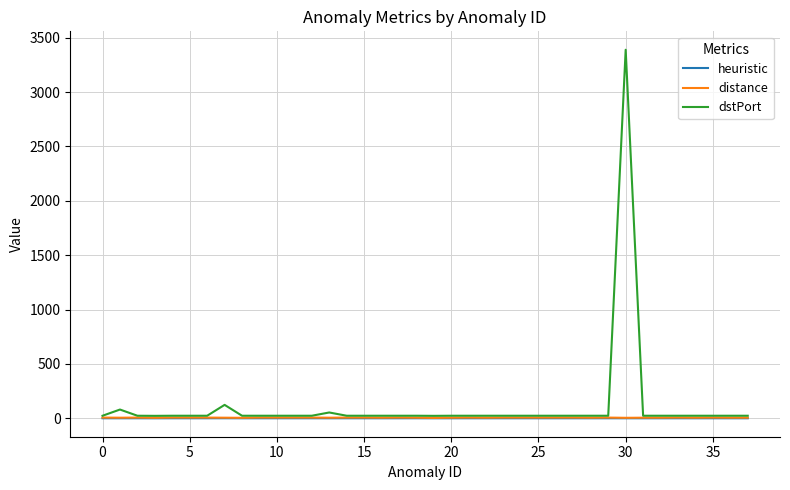

Which series has the widest spread of values?

dstPort